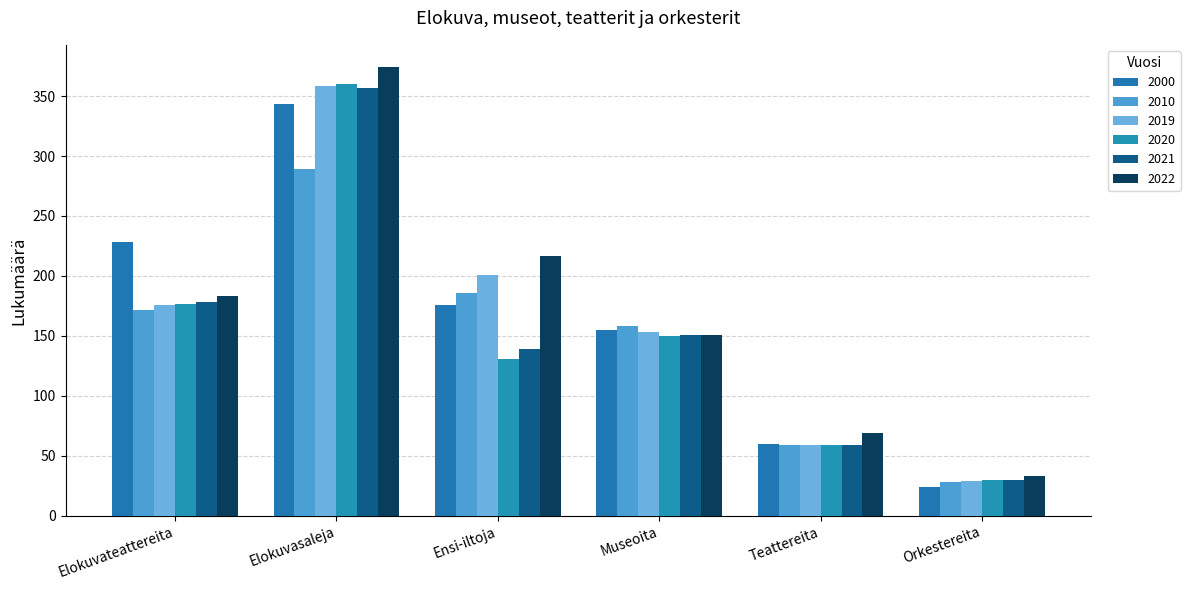

Reading left to right, transcribe all the data shown in this chart.

2000: Elokuvateattereita=228	Elokuvasaleja=343	Ensi-iltoja=176	Museoita=155	Teattereita=60	Orkestereita=24
2010: Elokuvateattereita=172	Elokuvasaleja=289	Ensi-iltoja=186	Museoita=158	Teattereita=59	Orkestereita=28
2019: Elokuvateattereita=176	Elokuvasaleja=358	Ensi-iltoja=201	Museoita=153	Teattereita=59	Orkestereita=29
2020: Elokuvateattereita=177	Elokuvasaleja=360	Ensi-iltoja=131	Museoita=150	Teattereita=59	Orkestereita=30
2021: Elokuvateattereita=178	Elokuvasaleja=357	Ensi-iltoja=139	Museoita=151	Teattereita=59	Orkestereita=30
2022: Elokuvateattereita=183	Elokuvasaleja=374	Ensi-iltoja=217	Museoita=151	Teattereita=69	Orkestereita=33